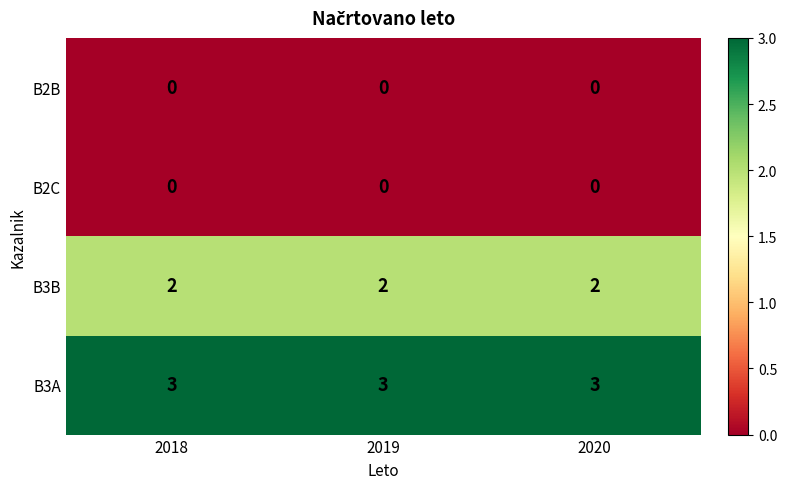

What is the difference between the highest and lowest values at 2019?

3